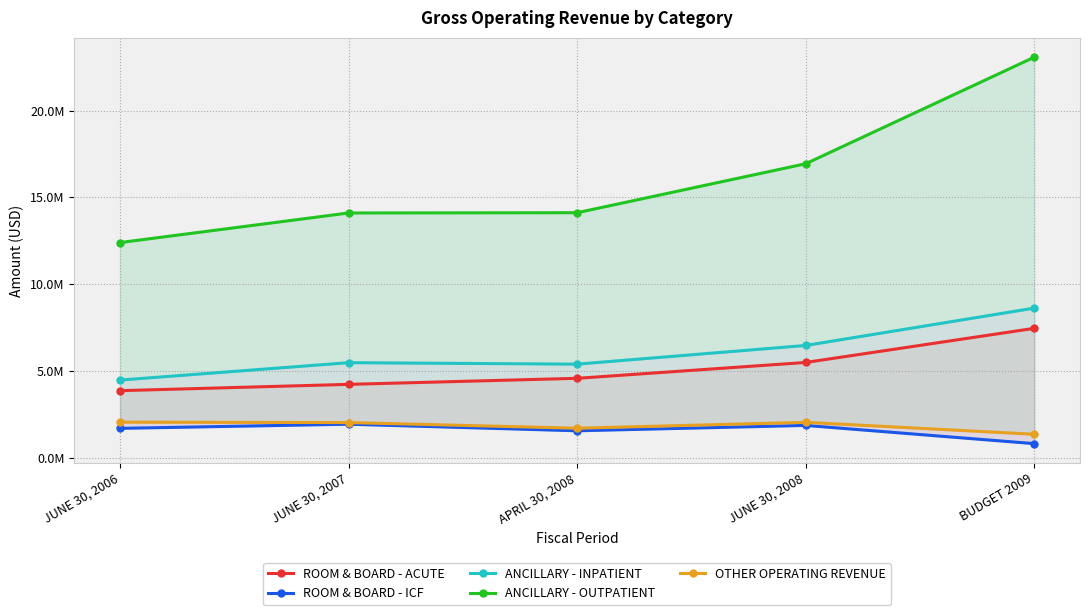

At which label is ANCILLARY - INPATIENT closest to 6544726?

JUNE 30, 2008